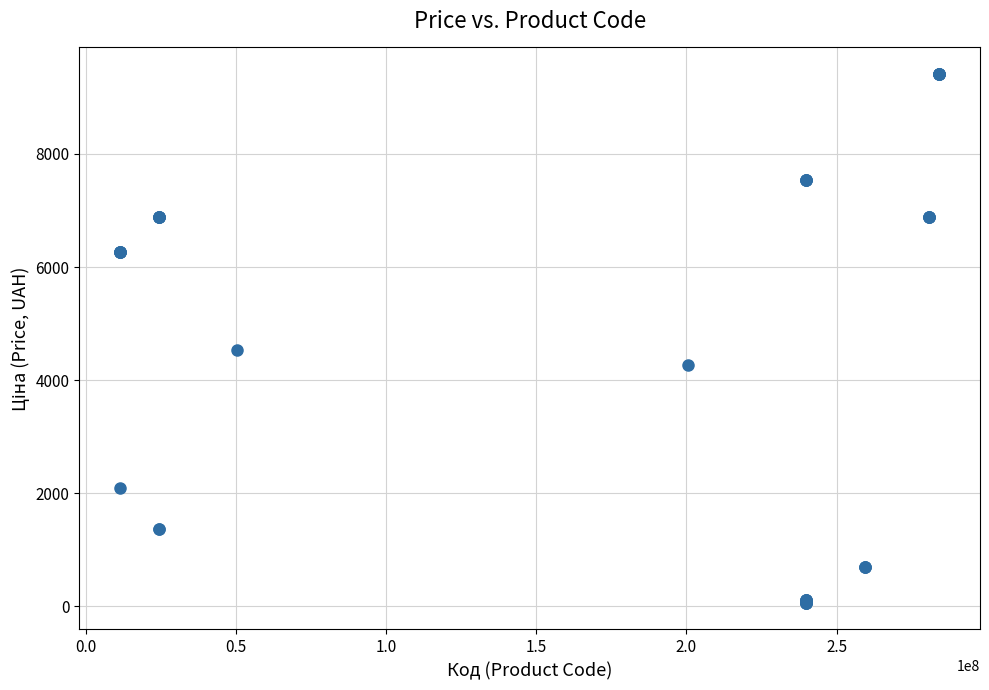

What Y value in the scatter plot is closest to 4736?

4531.4